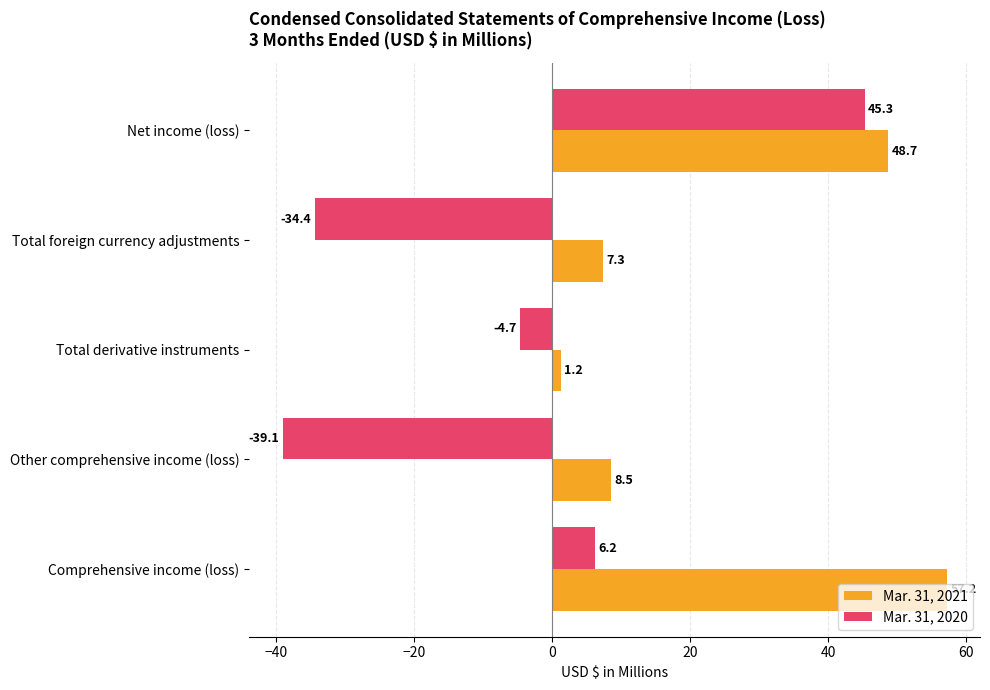

List the labels in order of Mar. 31, 2021 value, smallest first.

Total derivative instruments, Total foreign currency adjustments, Other comprehensive income (loss), Net income (loss), Comprehensive income (loss)